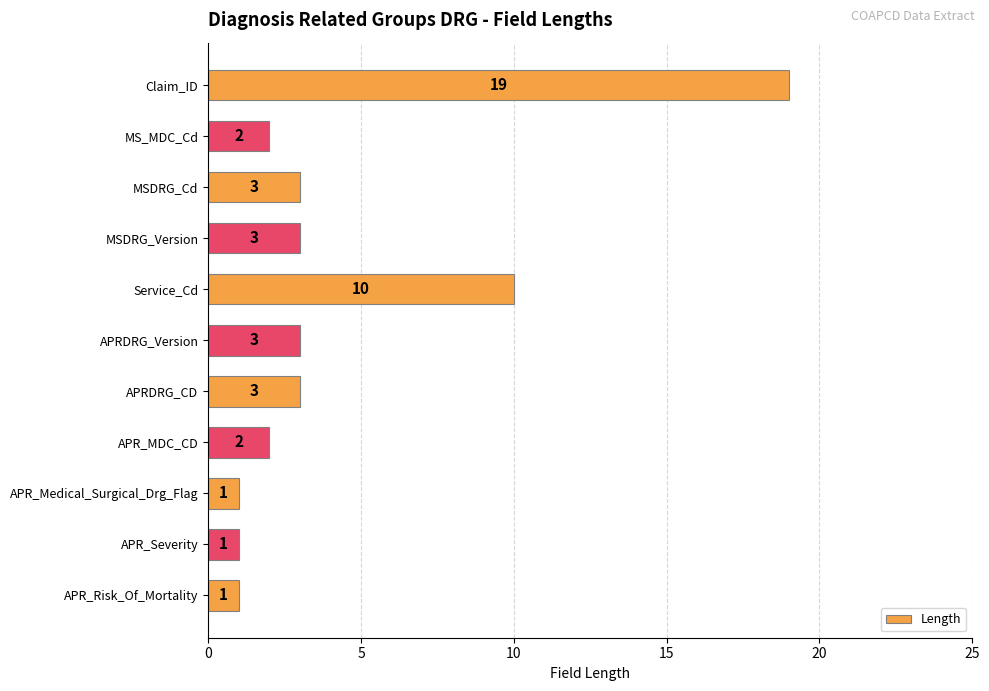

What is the difference between the maximum and minimum values?

18